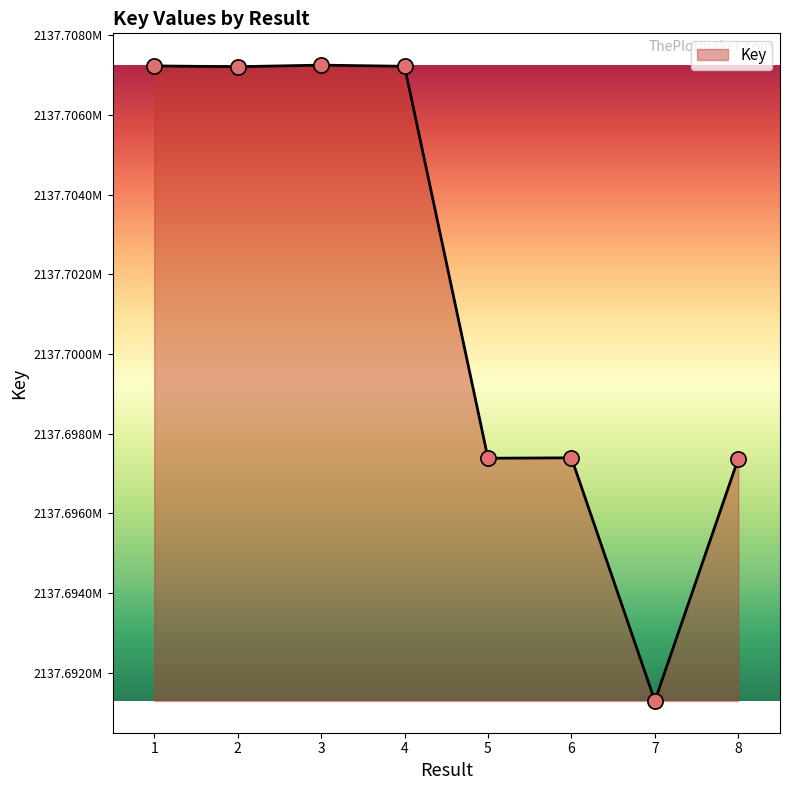

Approximately how many times larger is the value at 6 compared to 4?

1.0